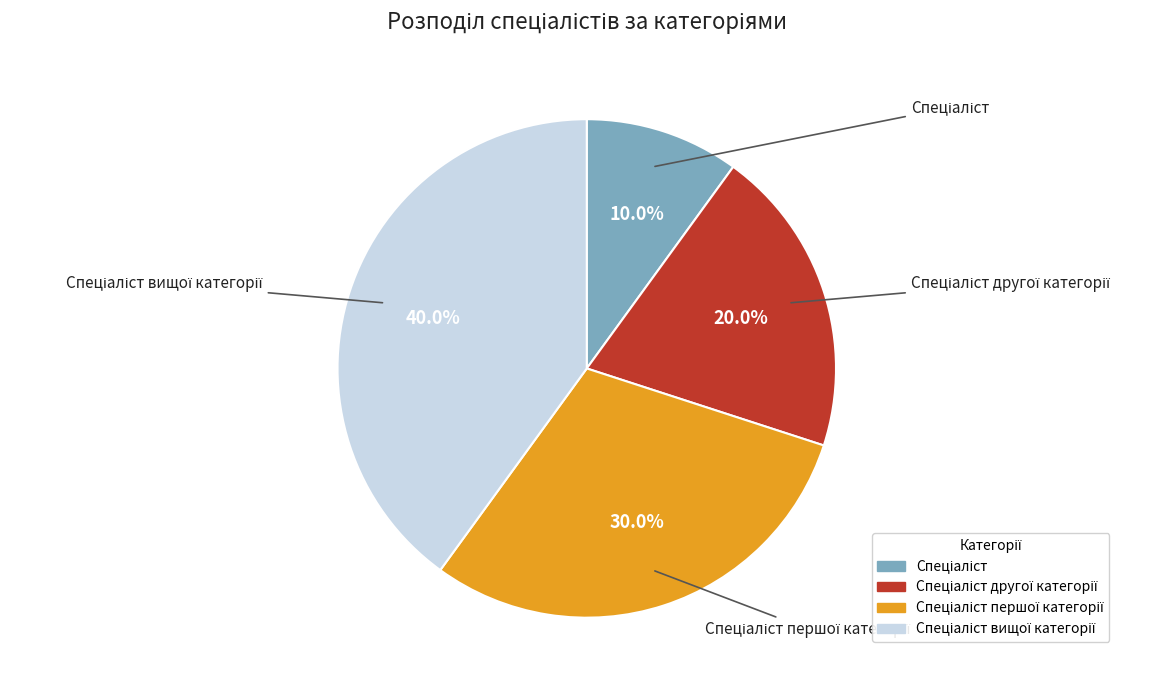

Which has a higher value, Спеціаліст першої категорії or Спеціаліст вищої категорії?

Спеціаліст вищої категорії